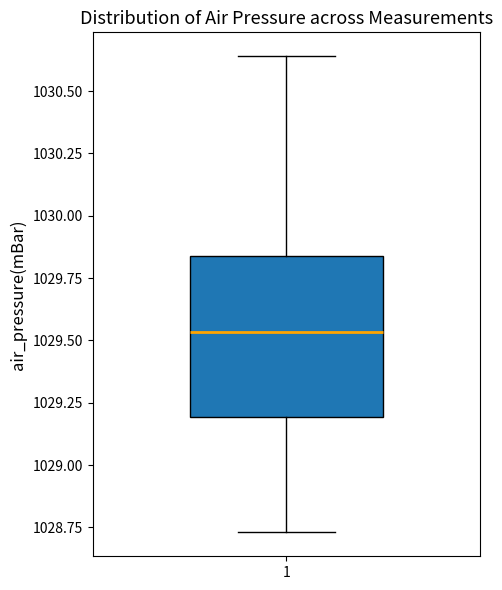

Where does the upper whisker of the box at x = 1 end on the y-axis? The values are not printed on the chart, so give them approximately, as read against the axis.

1030.65